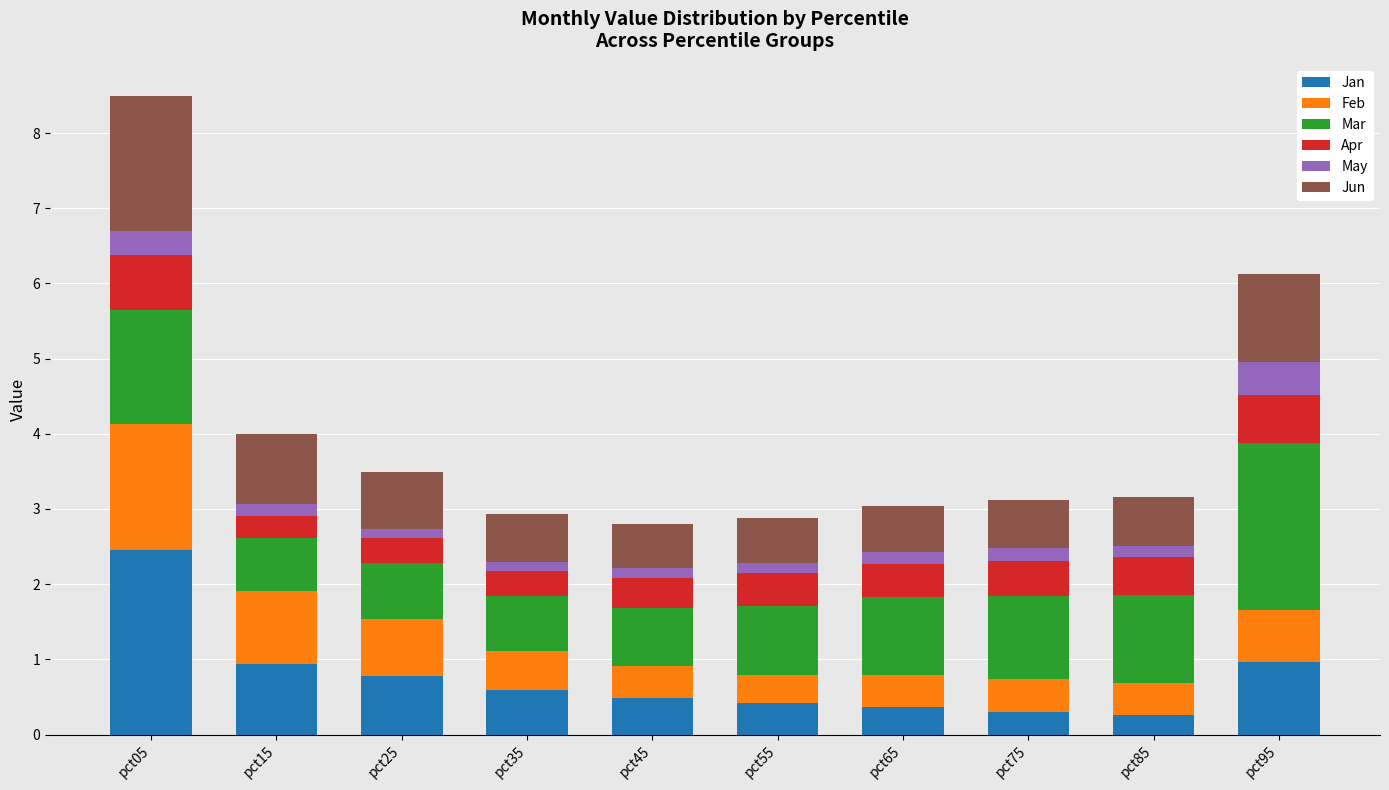

How many bars are there in total?

10